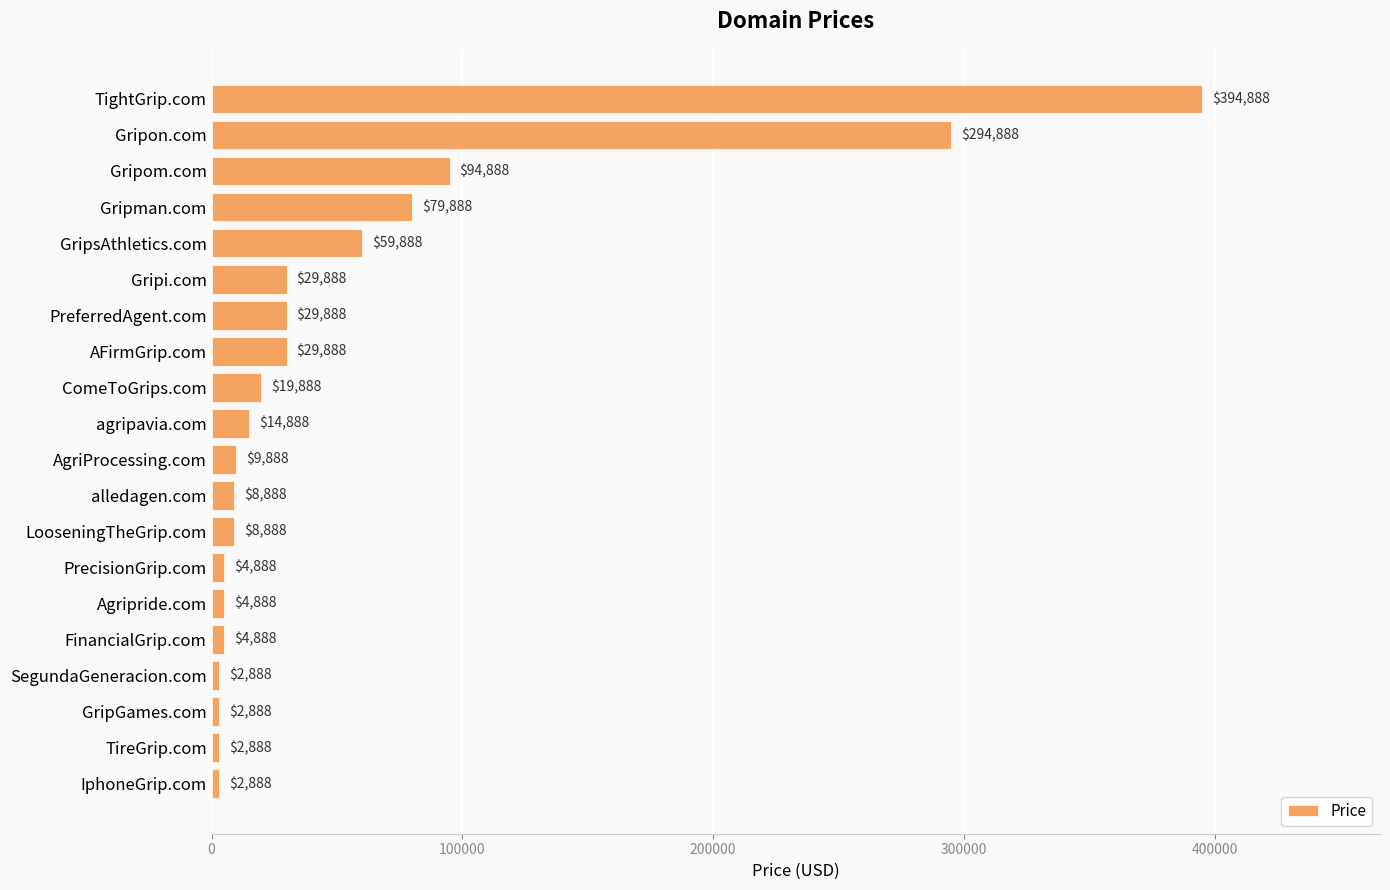

What is the smallest value displayed?

2888